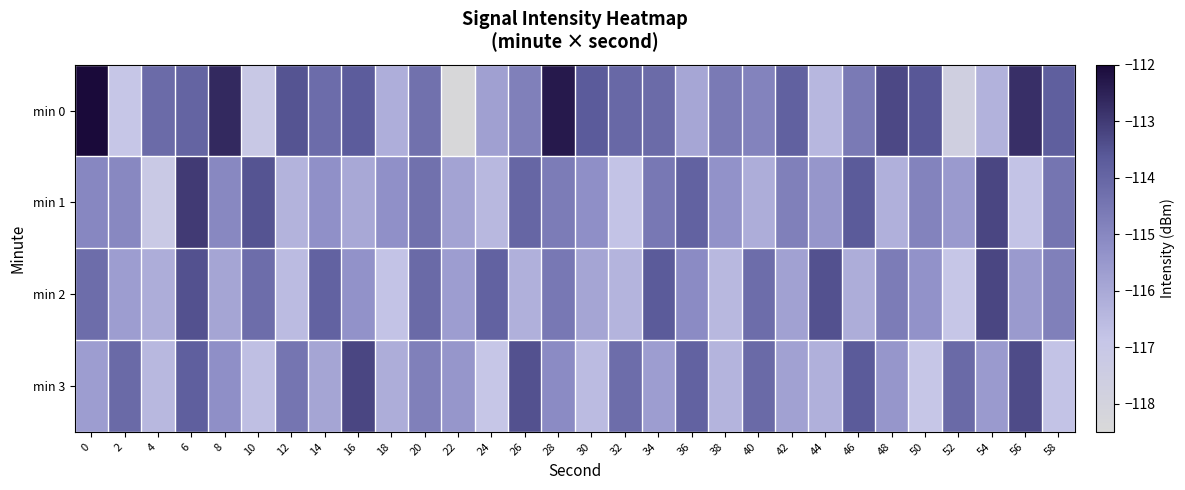

Reading left to right, transcribe all the data shown in this chart.

min 0: 0=-111.9	2=-116.9	4=-114.1	6=-113.9	8=-112.6	10=-117.1	12=-113.5	14=-114.2	16=-113.7	18=-116.2	20=-114.3	22=-118.4	24=-115.7	26=-114.8	28=-112.3	30=-113.7	32=-114.1	34=-114.2	36=-115.9	38=-114.6	40=-114.9	42=-113.9	44=-116.4	46=-114.6	48=-113.3	50=-113.6	52=-117.7	54=-116.3	56=-112.8	58=-113.8
min 1: 0=-115.0	2=-115.0	4=-117.2	6=-113.0	8=-115.0	10=-113.5	12=-116.3	14=-115.3	16=-116.0	18=-115.3	20=-114.3	22=-115.8	24=-116.5	26=-114.0	28=-114.7	30=-115.2	32=-116.8	34=-114.6	36=-113.9	38=-115.3	40=-116.1	42=-114.8	44=-115.5	46=-113.7	48=-116.2	50=-114.9	52=-115.6	54=-113.2	56=-116.8	58=-114.5
min 2: 0=-114.2	2=-115.7	4=-116.1	6=-113.5	8=-115.9	10=-114.2	12=-116.6	14=-113.9	16=-115.3	18=-116.8	20=-114.1	22=-115.7	24=-113.9	26=-116.2	28=-114.6	30=-115.9	32=-116.3	34=-113.7	36=-115.1	38=-116.5	40=-114.2	42=-115.8	44=-113.5	46=-116.1	48=-114.7	50=-115.3	52=-116.9	54=-113.2	56=-115.6	58=-114.8
min 3: 0=-115.7	2=-114.1	4=-116.5	6=-113.8	8=-115.2	10=-116.7	12=-114.5	14=-115.9	16=-113.2	18=-116.1	20=-114.8	22=-115.5	24=-116.9	26=-113.5	28=-115.1	30=-116.6	32=-114.2	34=-115.7	36=-113.9	38=-116.3	40=-114.1	42=-115.8	44=-116.2	46=-113.7	48=-115.5	50=-116.9	52=-114.1	54=-115.6	56=-113.3	58=-116.8